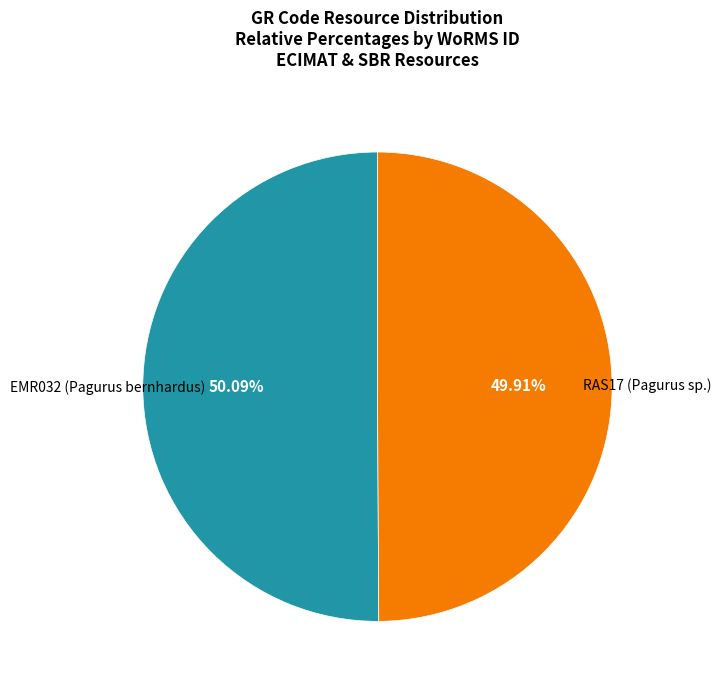

What percentage do RAS17 (Pagurus sp.) and EMR032 (Pagurus bernhardus) together represent?

100.0%